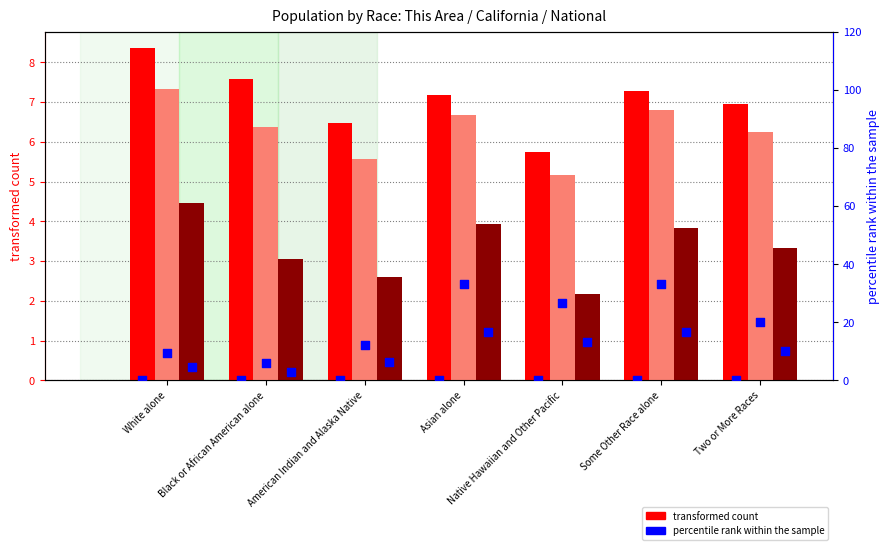

What is the total value across all series at Some Other Race alone?

67.5